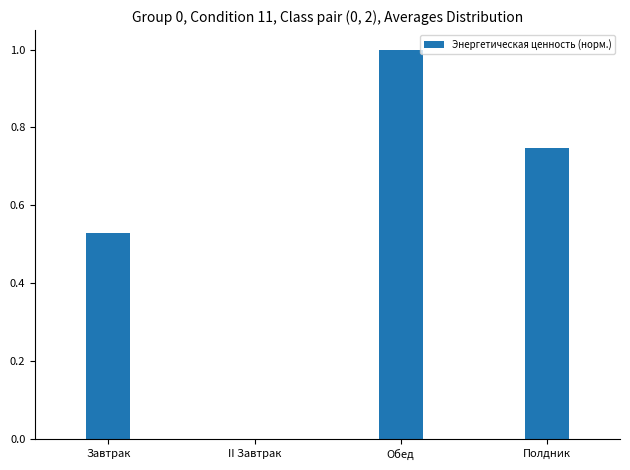

What is the sum of all values?

2.3